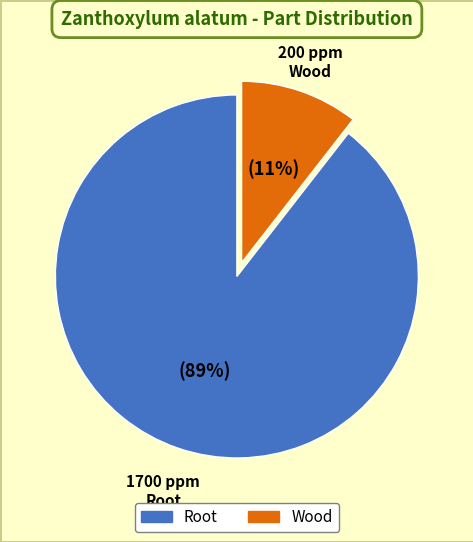

Does any single category account for the majority?

Yes